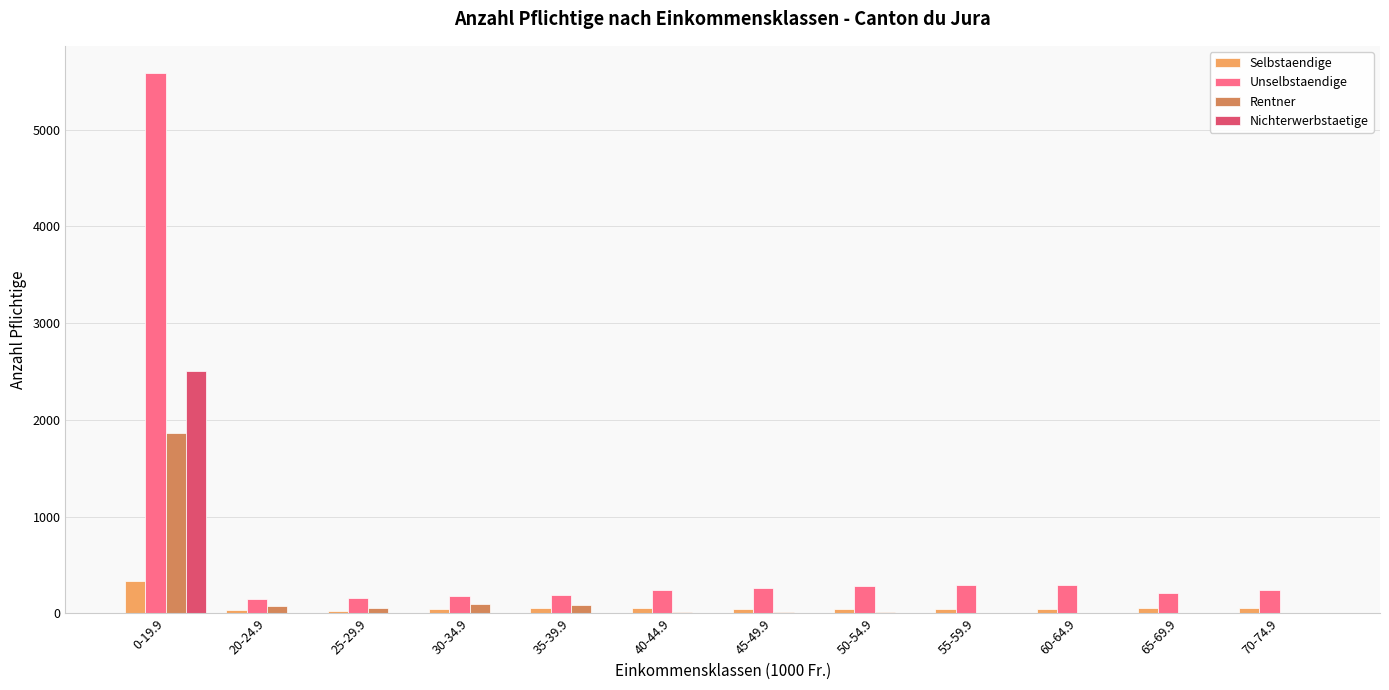

What is the sum of the Selbstaendige values at 25-29.9 and 30-34.9?

68